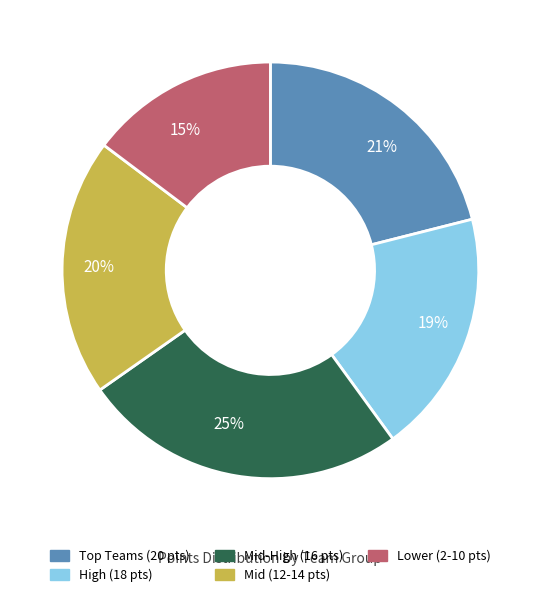

How many slices are in this pie chart?

5